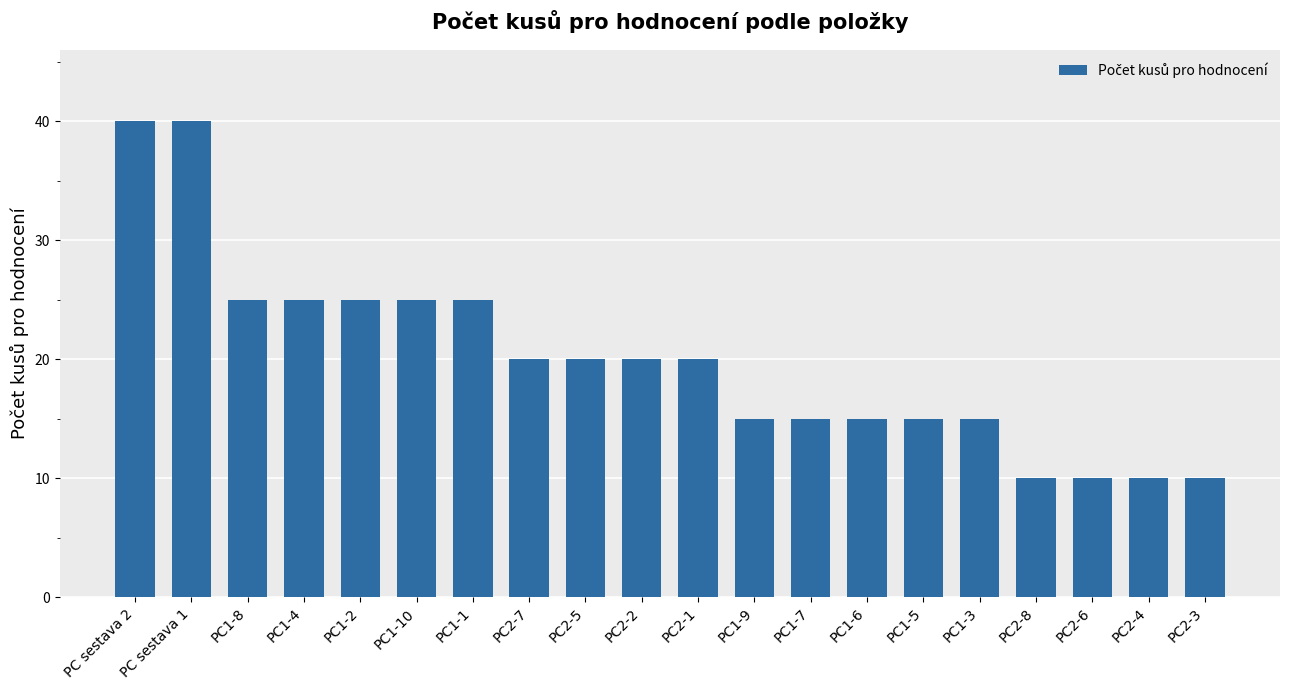

What is the greatest value displayed?

40